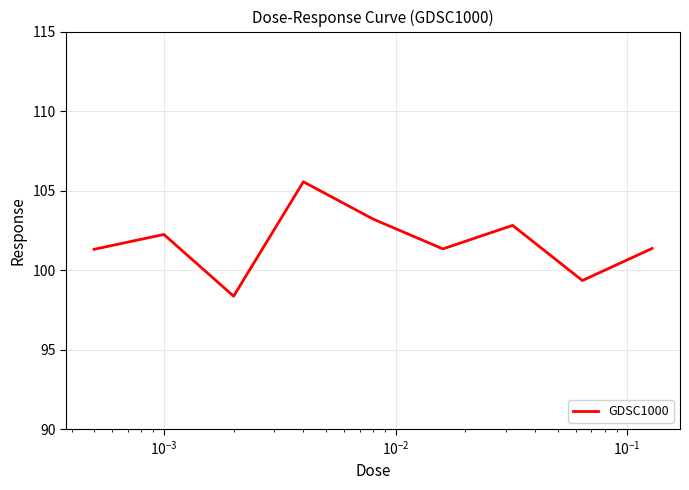

What is the maximum value shown in the chart?

105.6